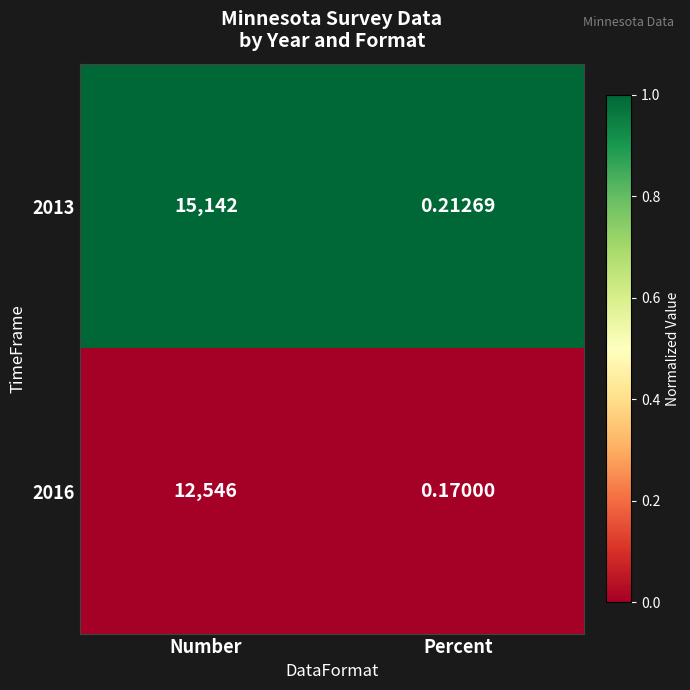

Where is 2013 nearest to the value 7571?

Percent